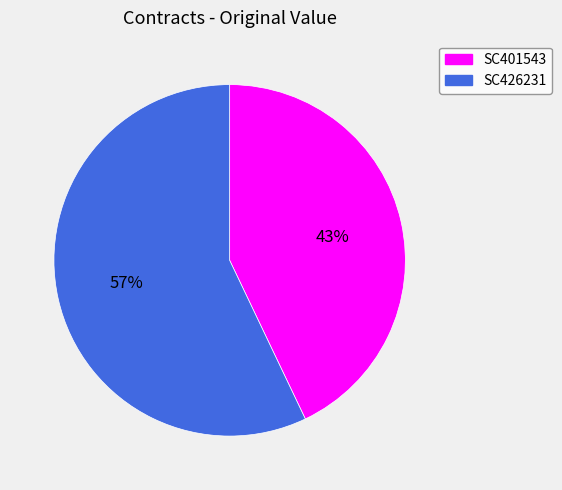

How many segments does this pie chart have?

2